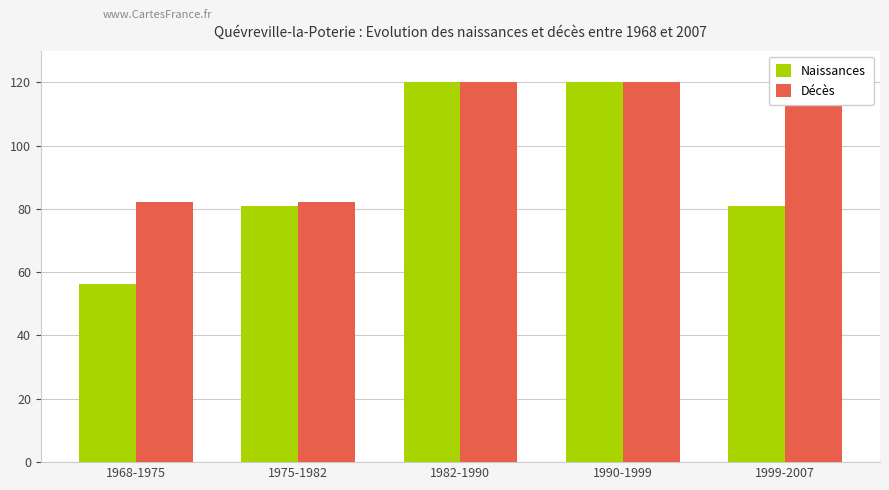

What is the label of the 3rd bar from the left?

1982-1990